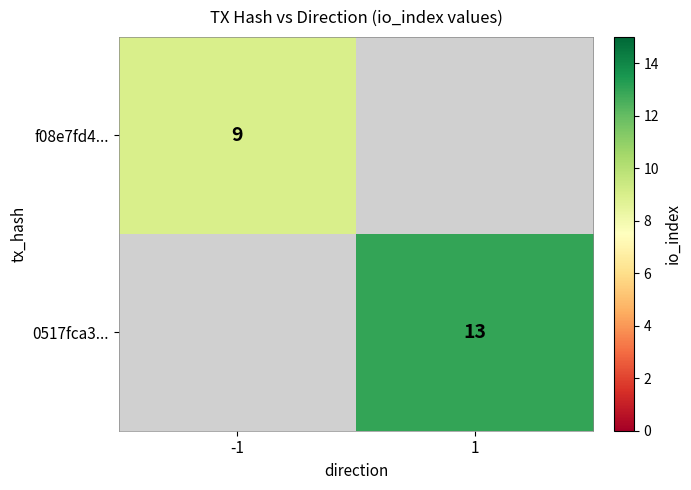

What is the maximum value shown in the chart?

13.0